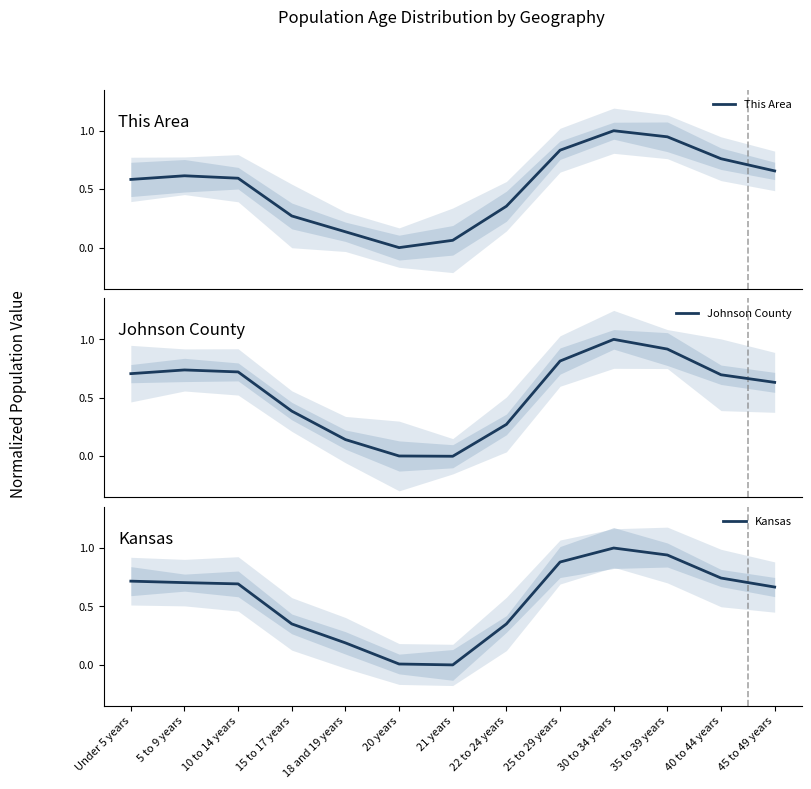

How many values in Kansas are above zero?

12